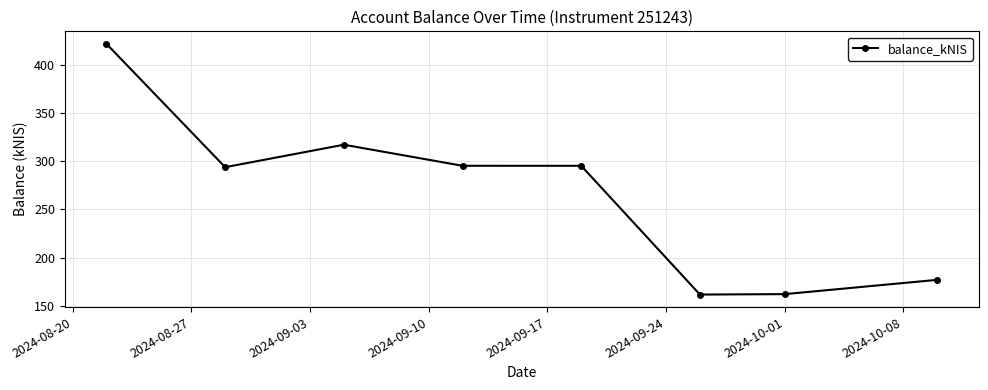

True or false: there are more than 0 points higher than both neighbors.

True